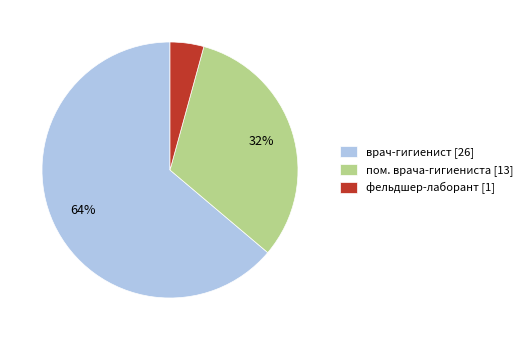

Combined, do фельдшер-лаборант [1] and врач-гигиенист [26] account for over 50%?

Yes